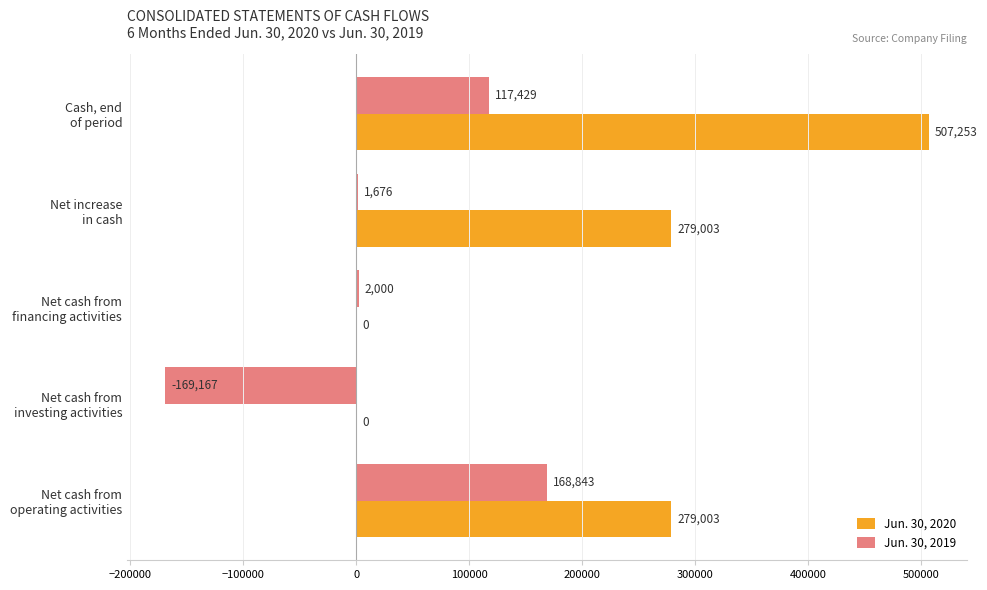

What is the maximum value shown in the chart?

507253